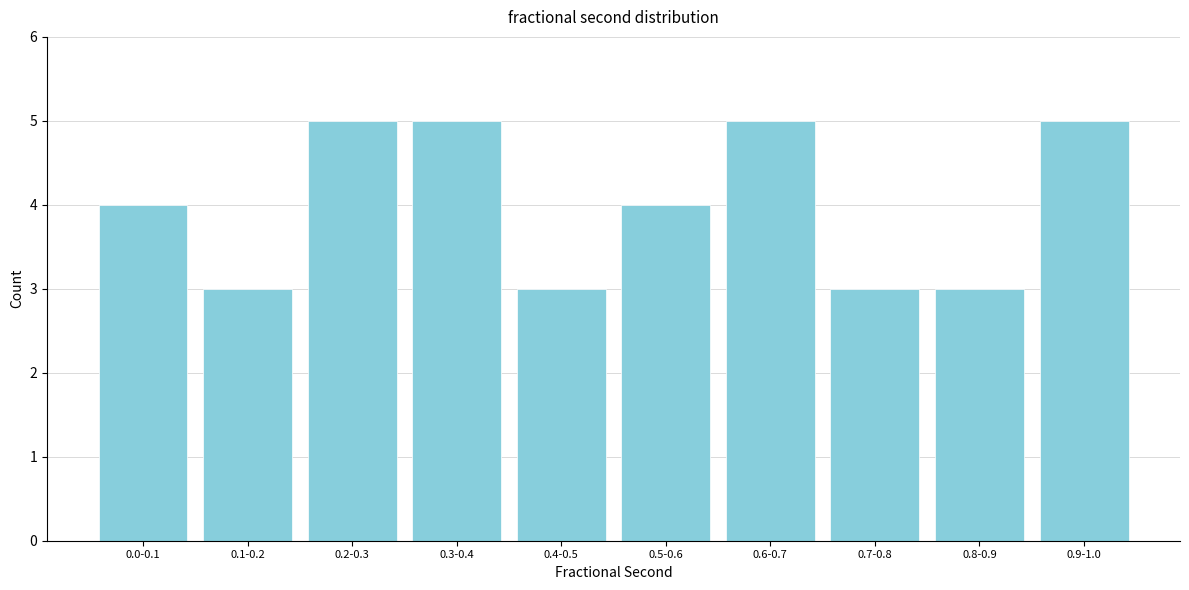

Reading left to right, extract all data points from this chart.

0.0-0.1=4	0.1-0.2=3	0.2-0.3=5	0.3-0.4=5	0.4-0.5=3	0.5-0.6=4	0.6-0.7=5	0.7-0.8=3	0.8-0.9=3	0.9-1.0=5